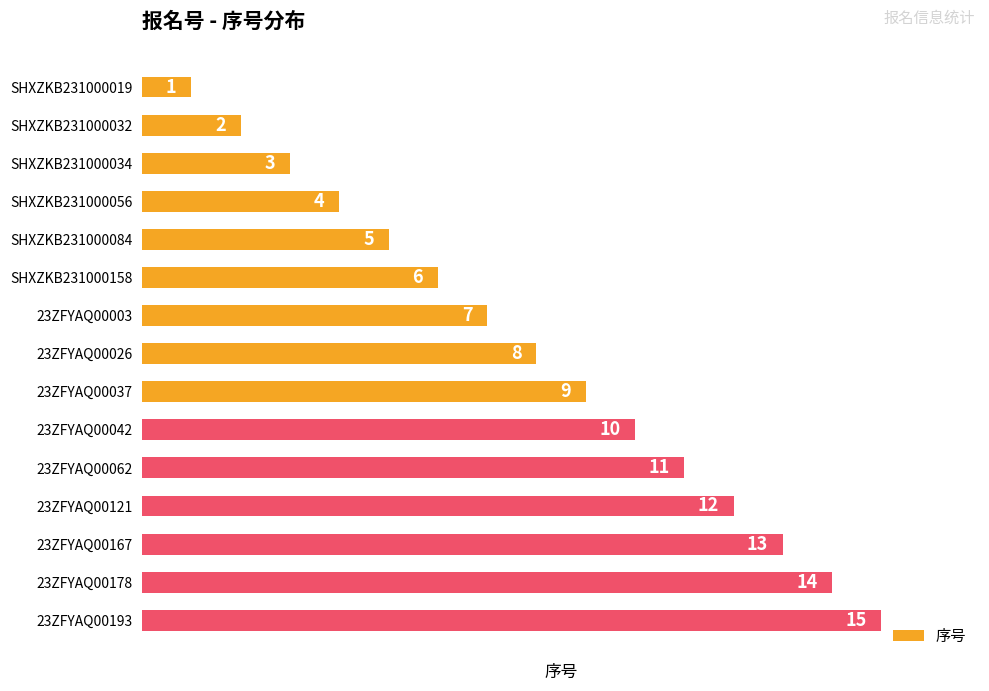

The chart shows a value of 2 at SHXZKB231000032. True or false?

True